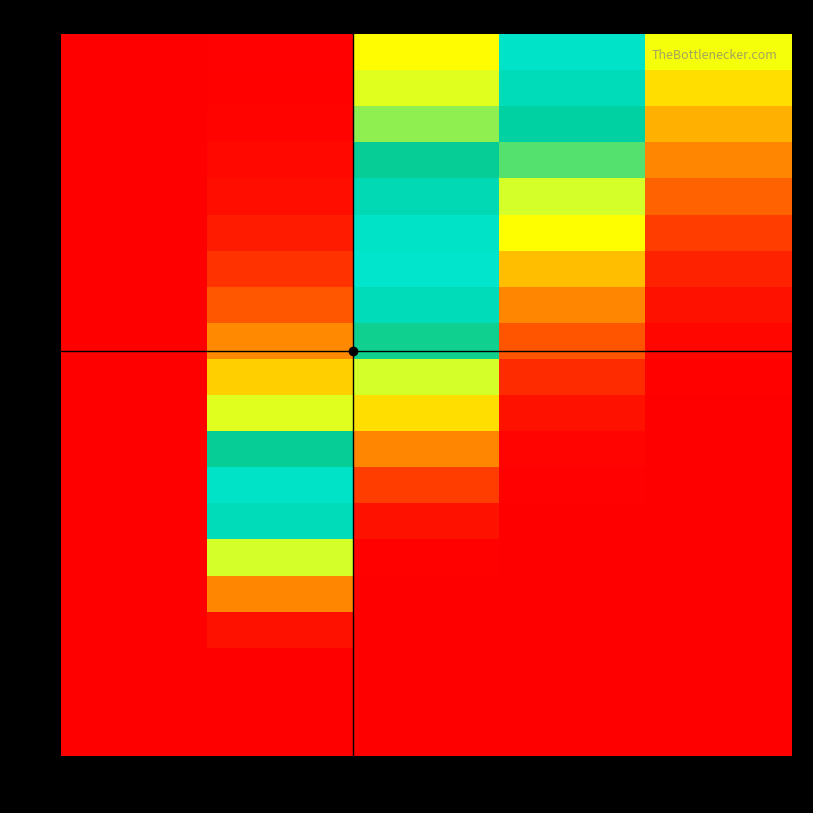

How many series are shown in this chart?

20